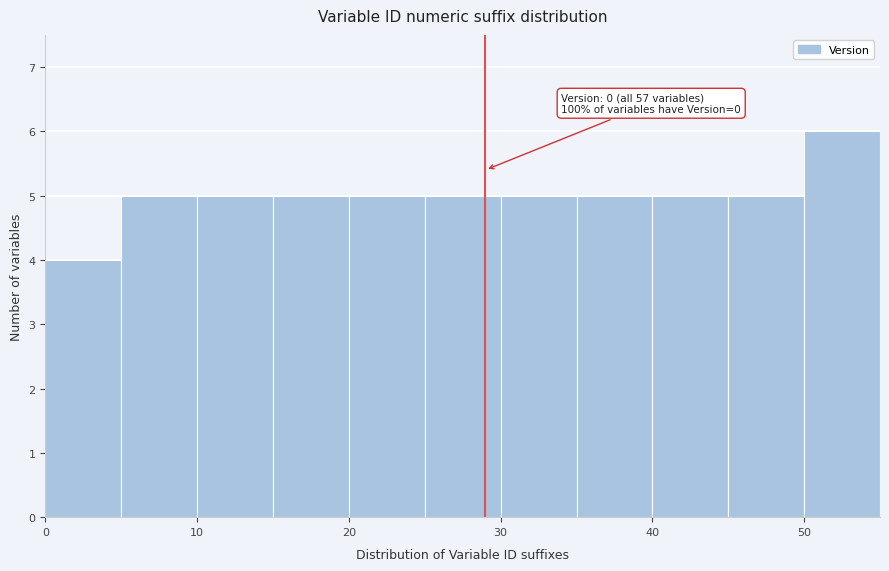

Which range on the x-axis has the tallest bar?

50 to 55